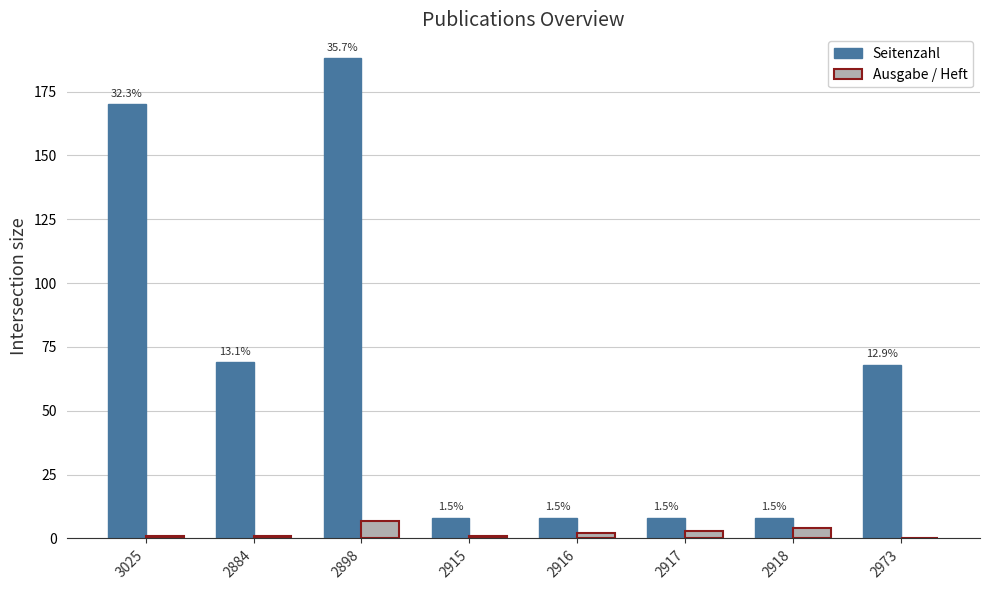

How many groups of bars are there?

8